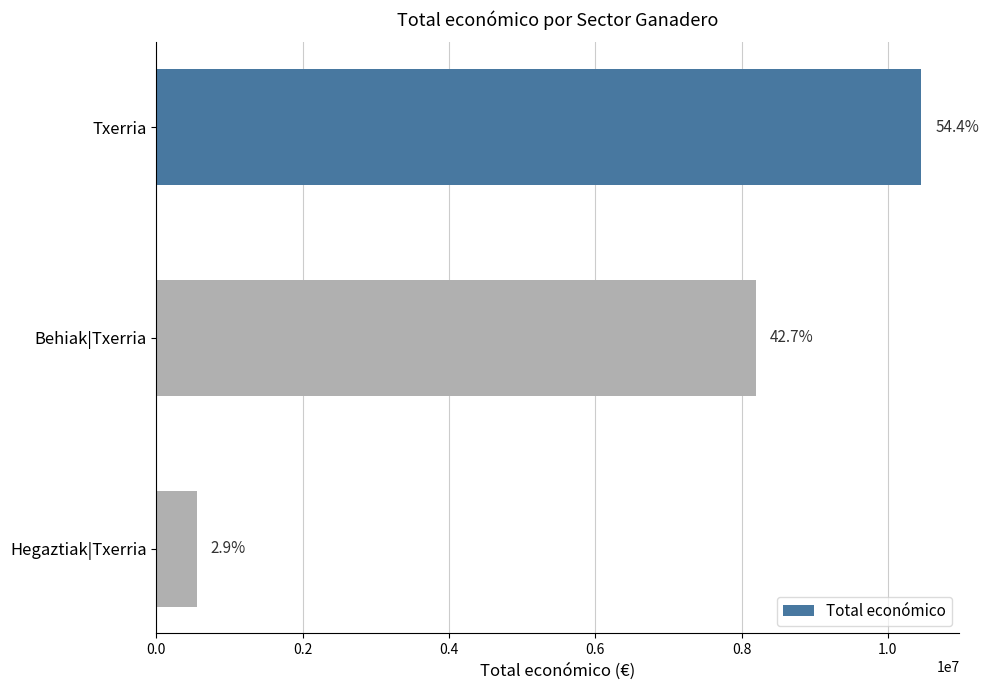

Count the values in the range 550111 to 10455526.

3